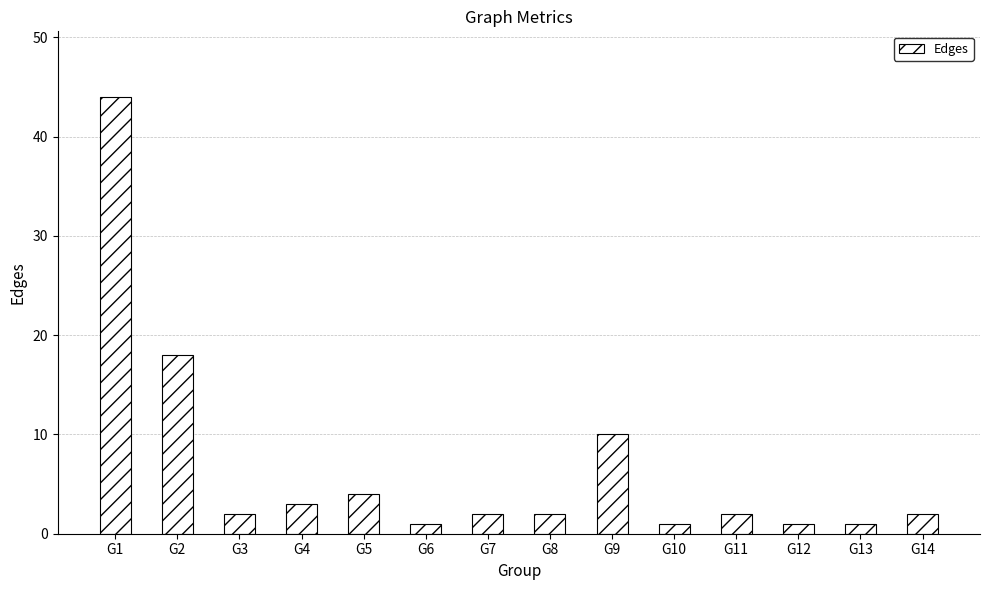

Reading left to right, what are all the values shown in this chart?

44	18	2	3	4	1	2	2	10	1	2	1	1	2